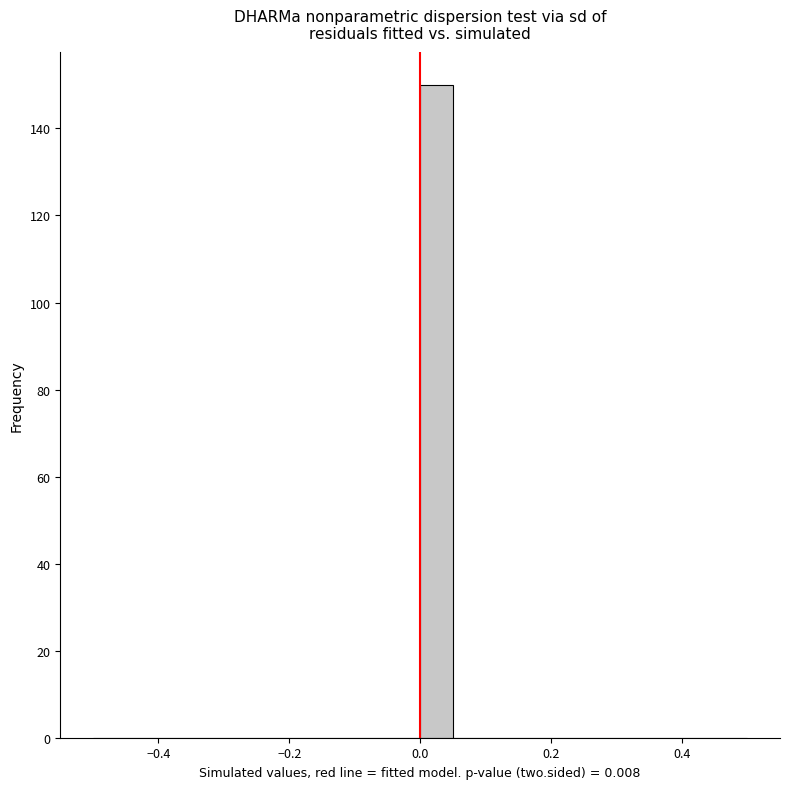

Read against the x-axis, roughly where is the centre of the tallest bar?

0.02